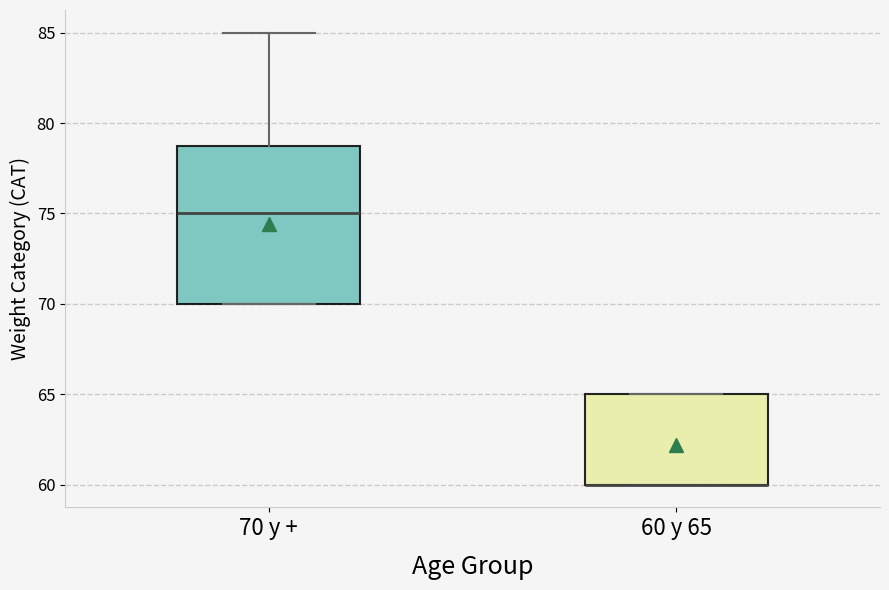

Reading left to right, transcribe this box plot: for each box, give where its median line is, the range the box spans, and where its two whiskers end, as read against the y-axis. The values are not printed on the chart, so give them approximately, as read against the axis.

70 y +: median 75, box 70 to 79, whiskers 70 to 85
60 y 65: median 60 (drawn on the box's lower edge), box 60 to 65, whiskers 60 to 65